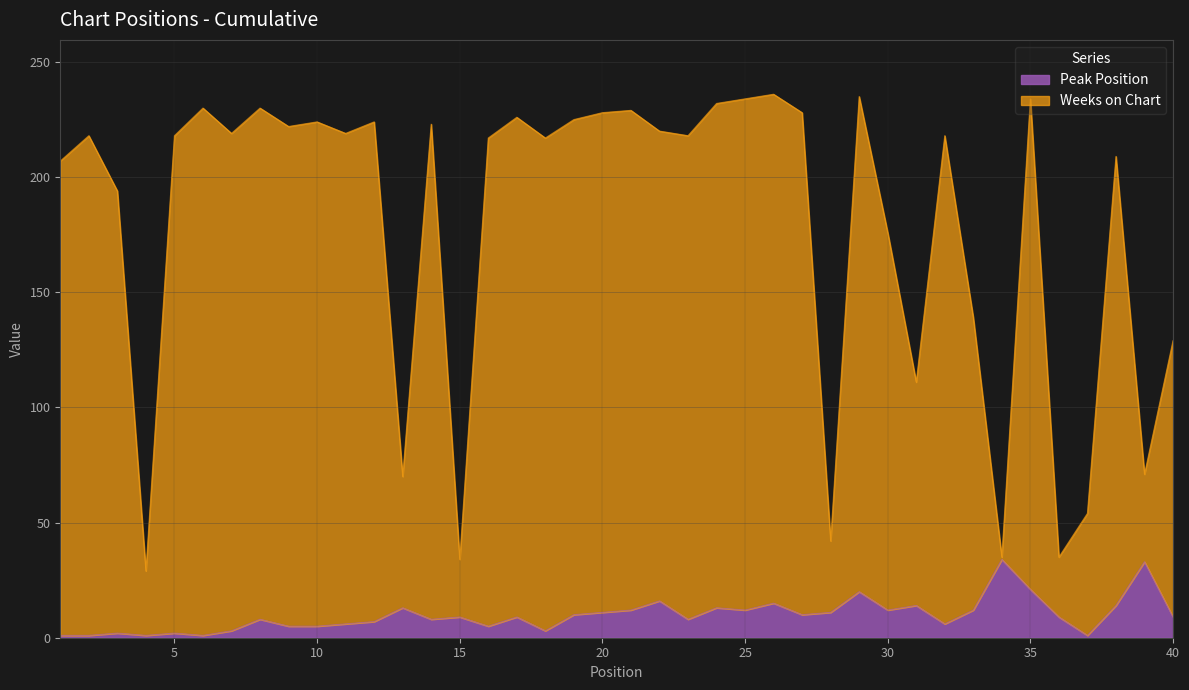

List the labels in order of Weeks on Chart value, largest first.

26, 29, 25, 35, 24, 6, 8, 21, 20, 27, 17, 19, 10, 12, 14, 9, 22, 7, 11, 2, 5, 23, 32, 16, 18, 38, 1, 3, 30, 33, 40, 31, 39, 13, 37, 28, 34, 36, 15, 4